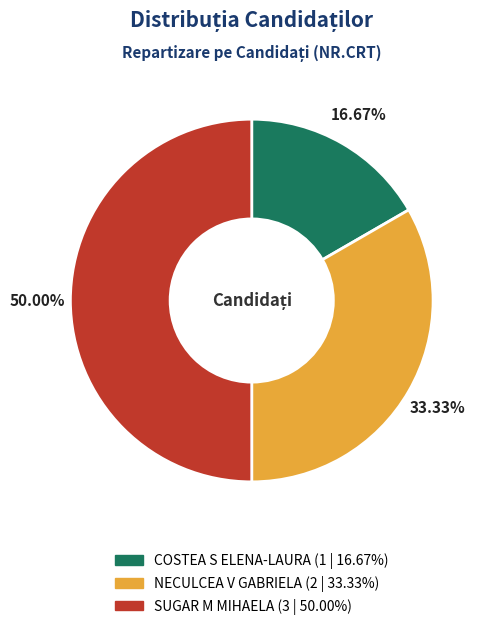

What percentage is NOT represented by COSTEA S ELENA-LAURA?

83.3%